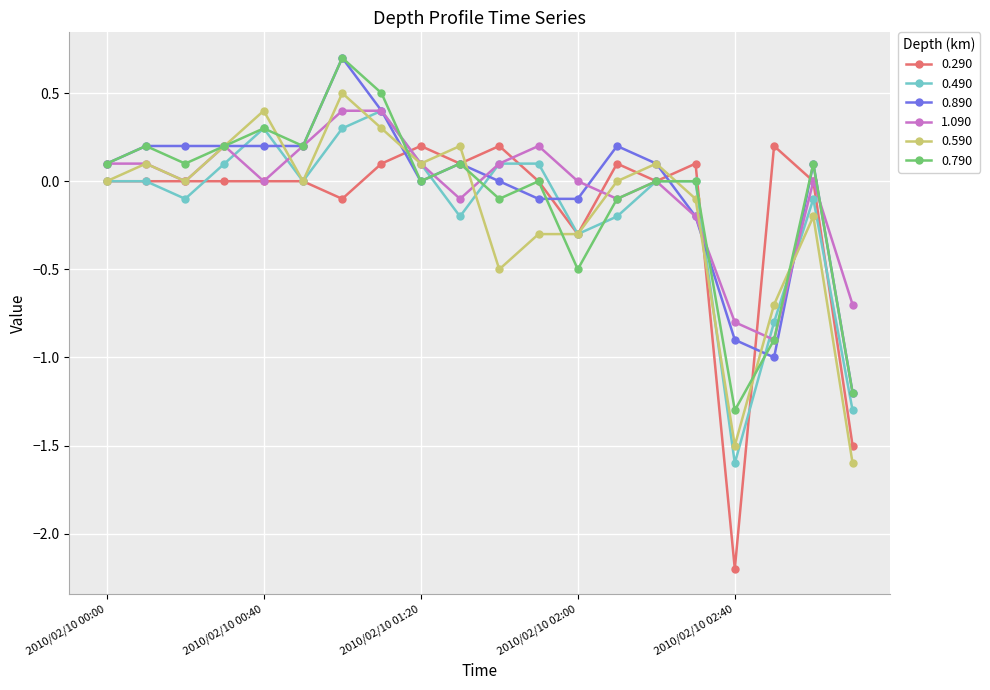

How many series are shown in this chart?

6